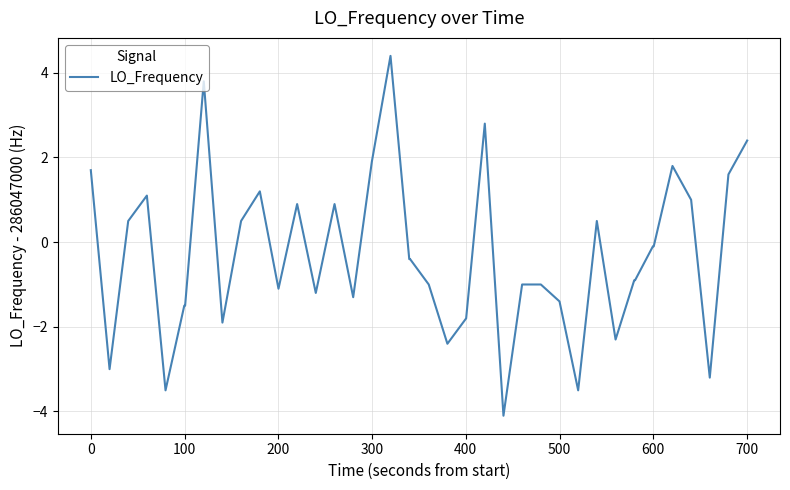

What is the maximum value shown in the chart?

4.4